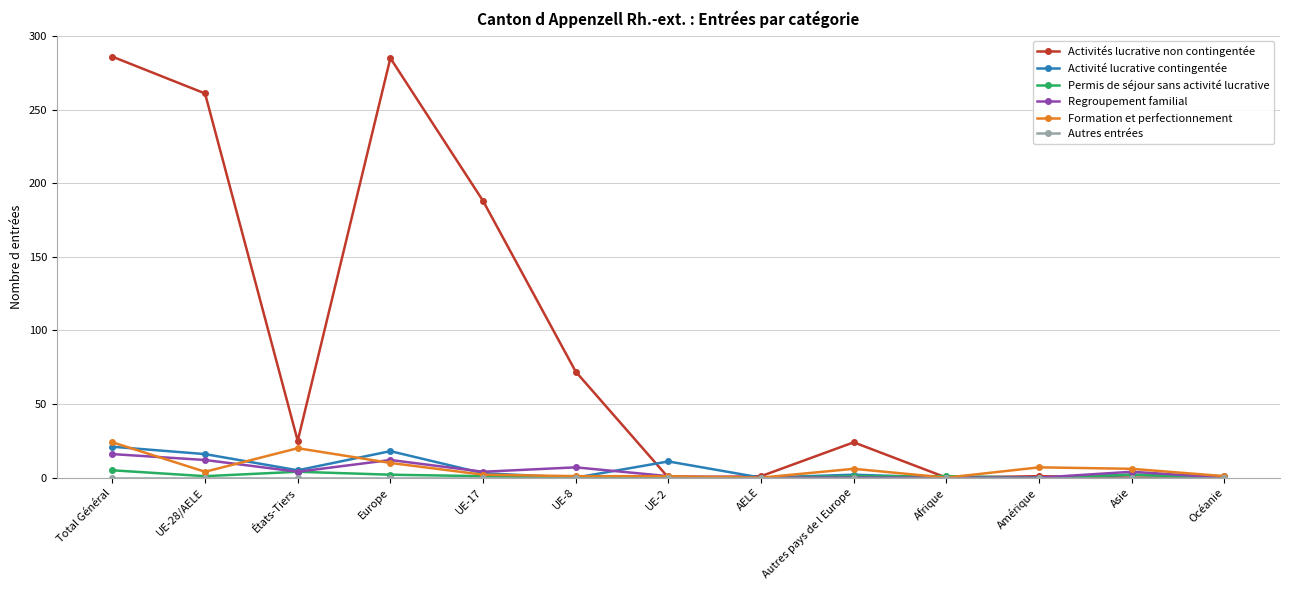

True or false: Formation et perfectionnement has a value of 1 at UE-2.

True